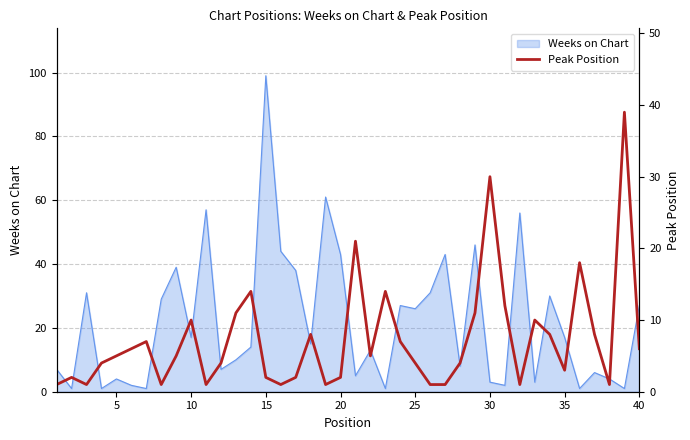

At which label does Weeks on Chart reach its peak?

15